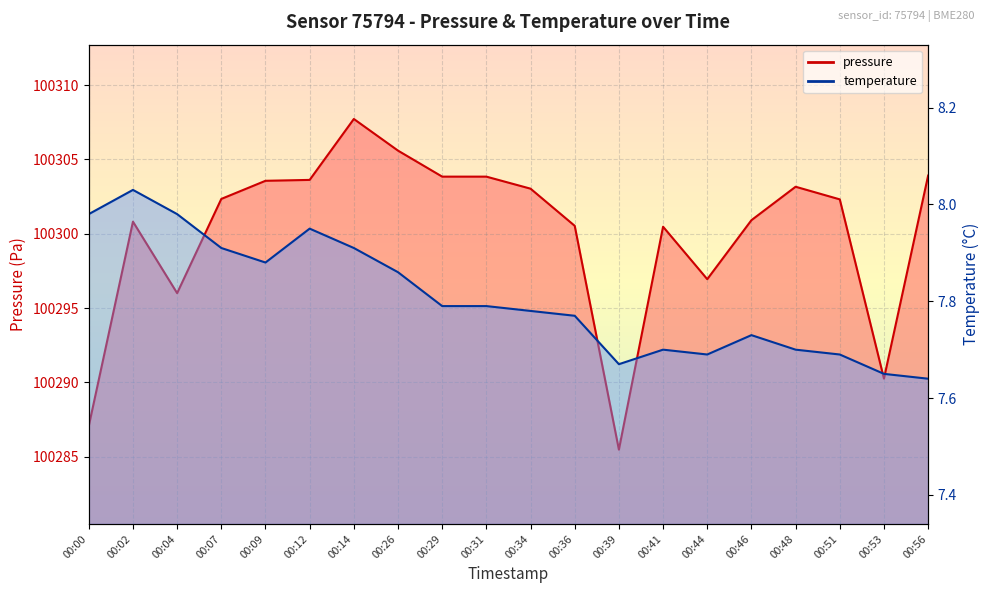

At which category does the chart reach its minimum across all series?

00:56